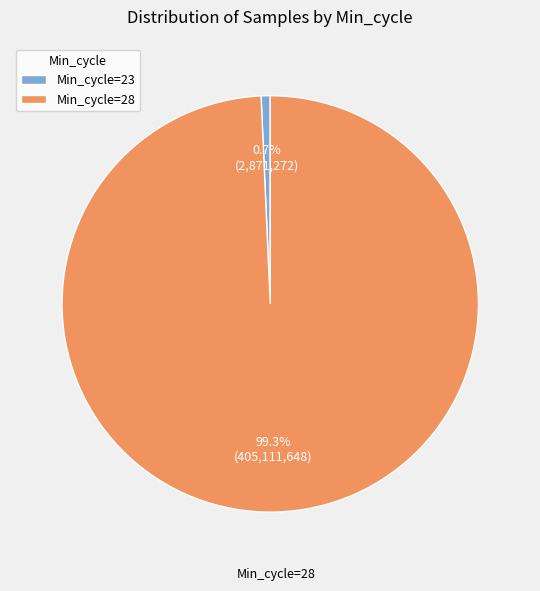

Count the number of slices in the pie.

2